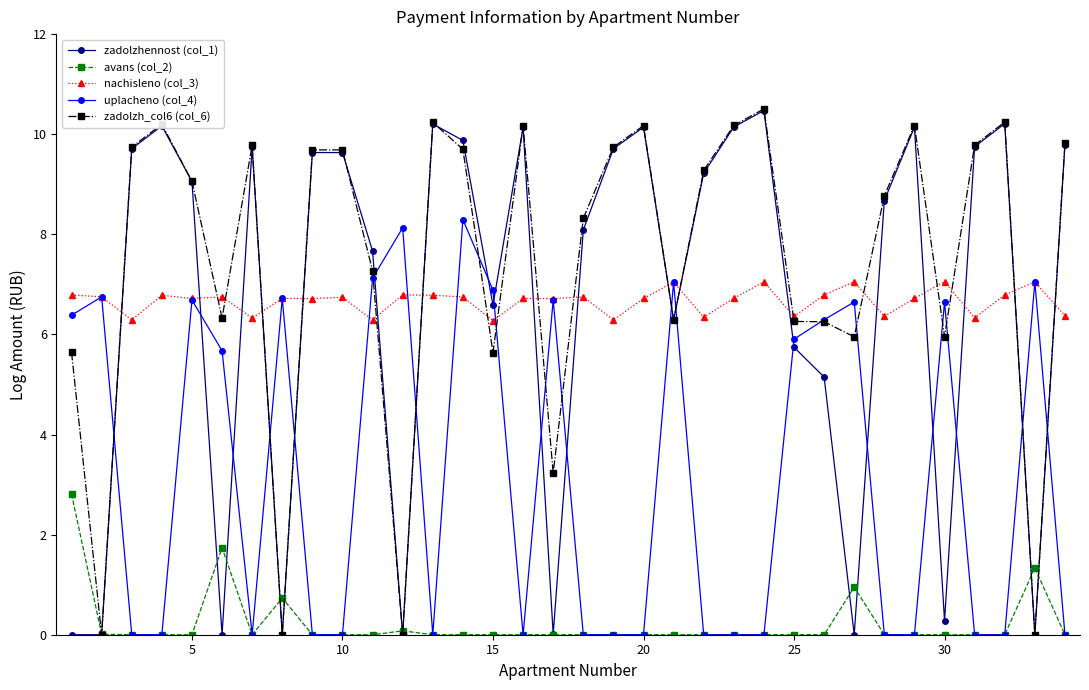

What is the difference between the maximum and minimum values in the avans (col_2) series?

2.8